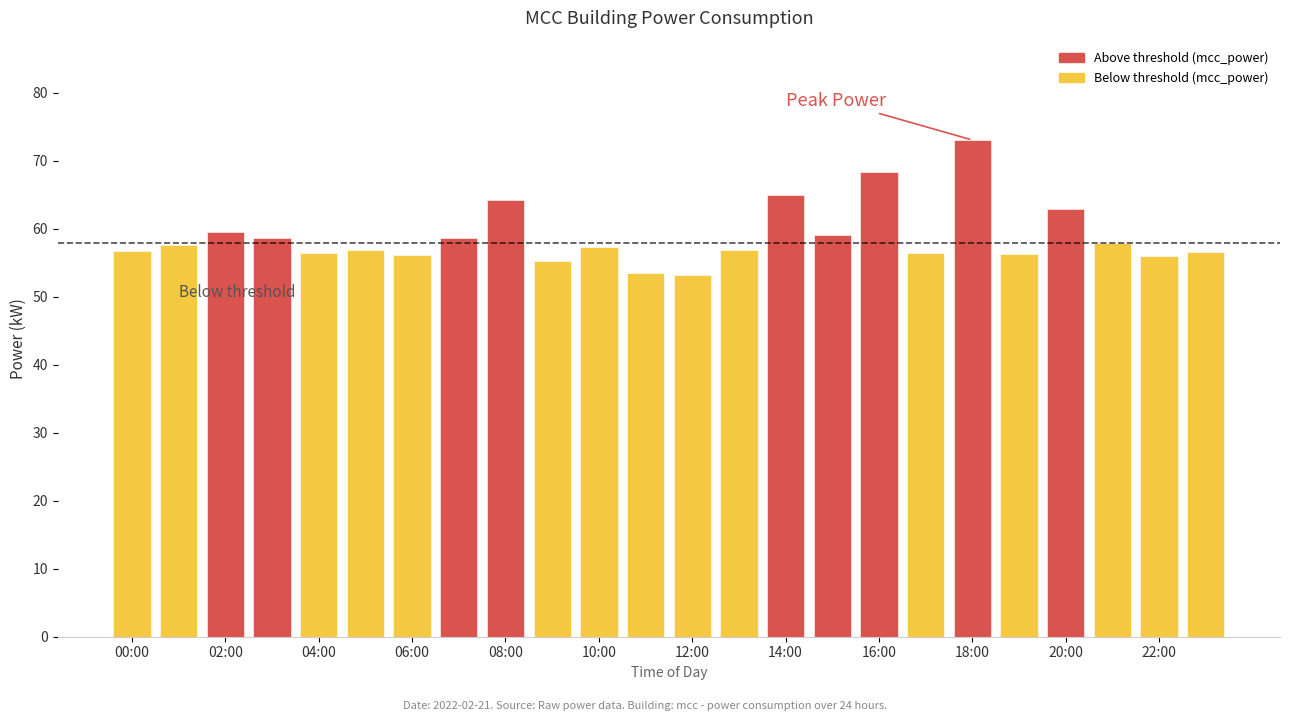

What is the value of the 1st bar from the left?

56.8